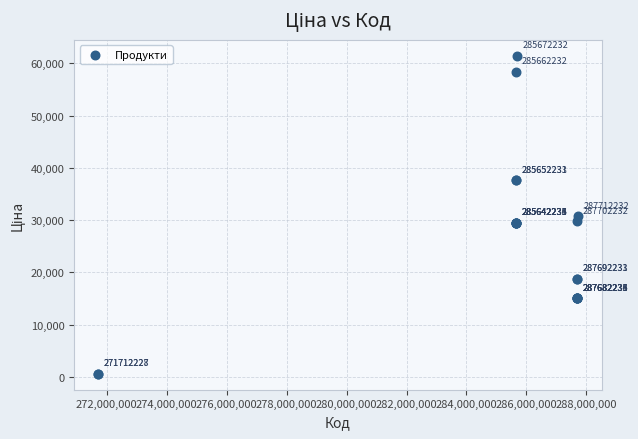

What Y value in the scatter plot is closest to 31012?

30717.1